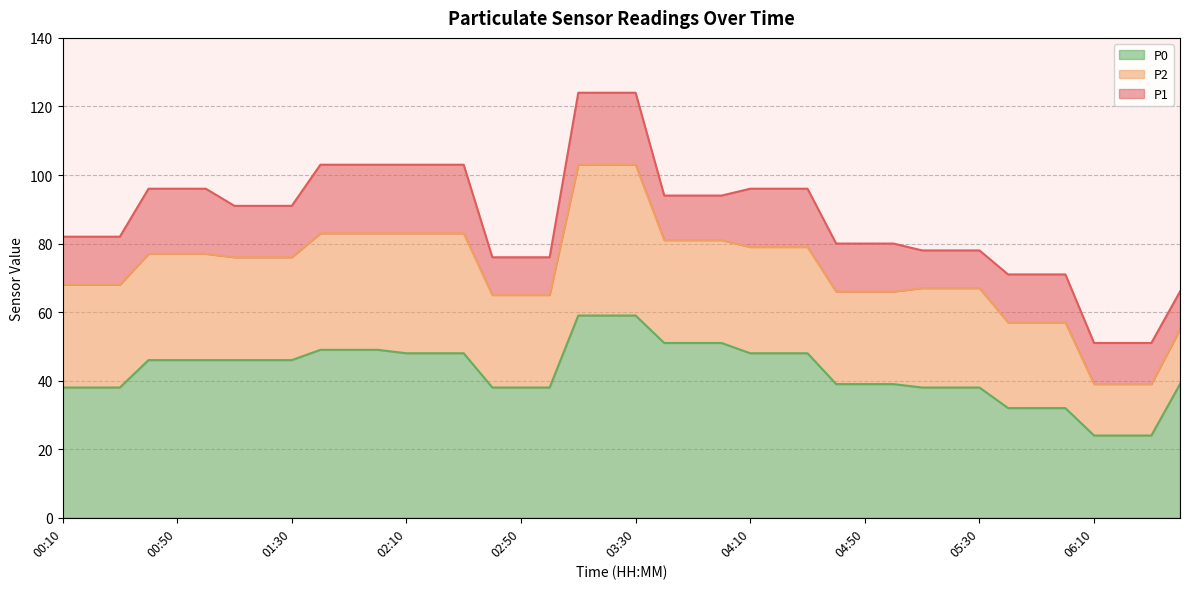

Read the P1 value at 00:10, to the nearest 5.

80